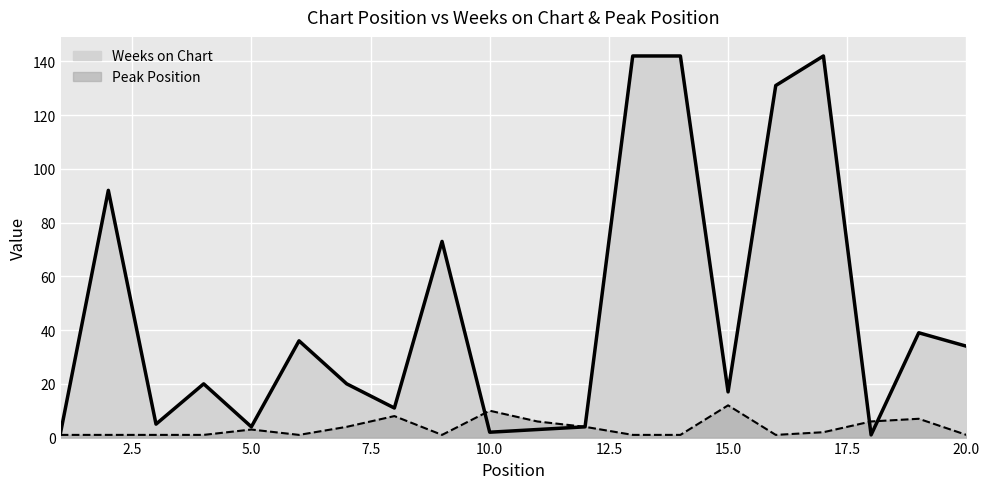

In Weeks on Chart, how many points are lower than both neighbors (excluding endpoints)?

6